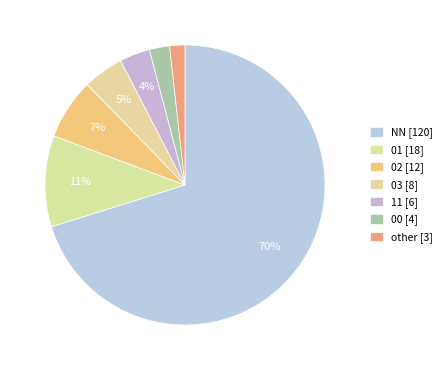

How many segments does this pie chart have?

7